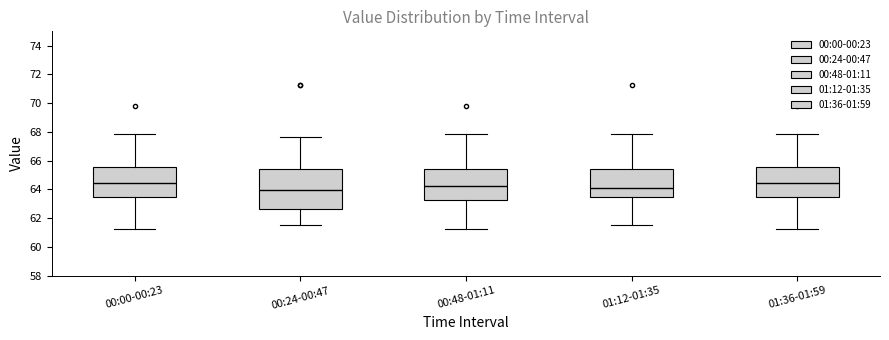

Reading left to right, read every box against the y-axis: the position of its median line, the range the box covers, and the ends of its whiskers. The values are not printed on the chart, so give them approximately, as read against the axis.

00:00-00:23: median 64.4, box 63.4 to 65.6, whiskers 61.2 to 67.8
00:24-00:47: median 64.0, box 62.6 to 65.4, whiskers 61.6 to 67.6
00:48-01:11: median 64.2, box 63.2 to 65.4, whiskers 61.2 to 67.8
01:12-01:35: median 64.0, box 63.4 to 65.4, whiskers 61.6 to 67.8
01:36-01:59: median 64.4, box 63.4 to 65.6, whiskers 61.2 to 67.8